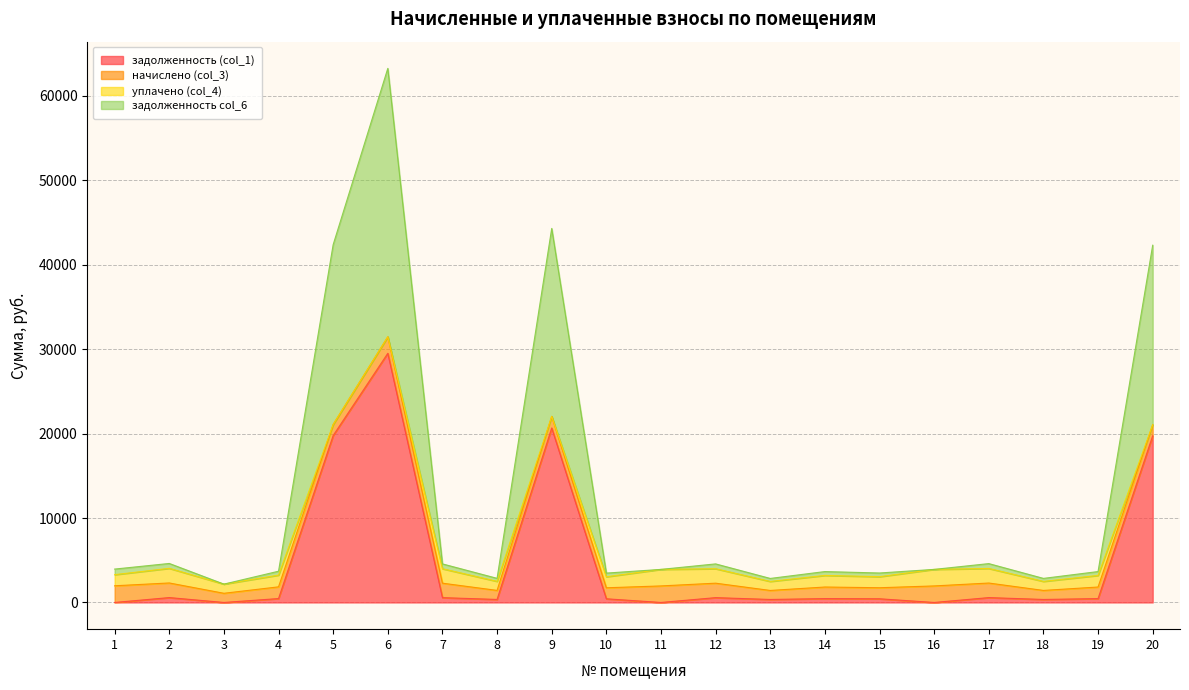

At which category is the sum across all series the highest?

6